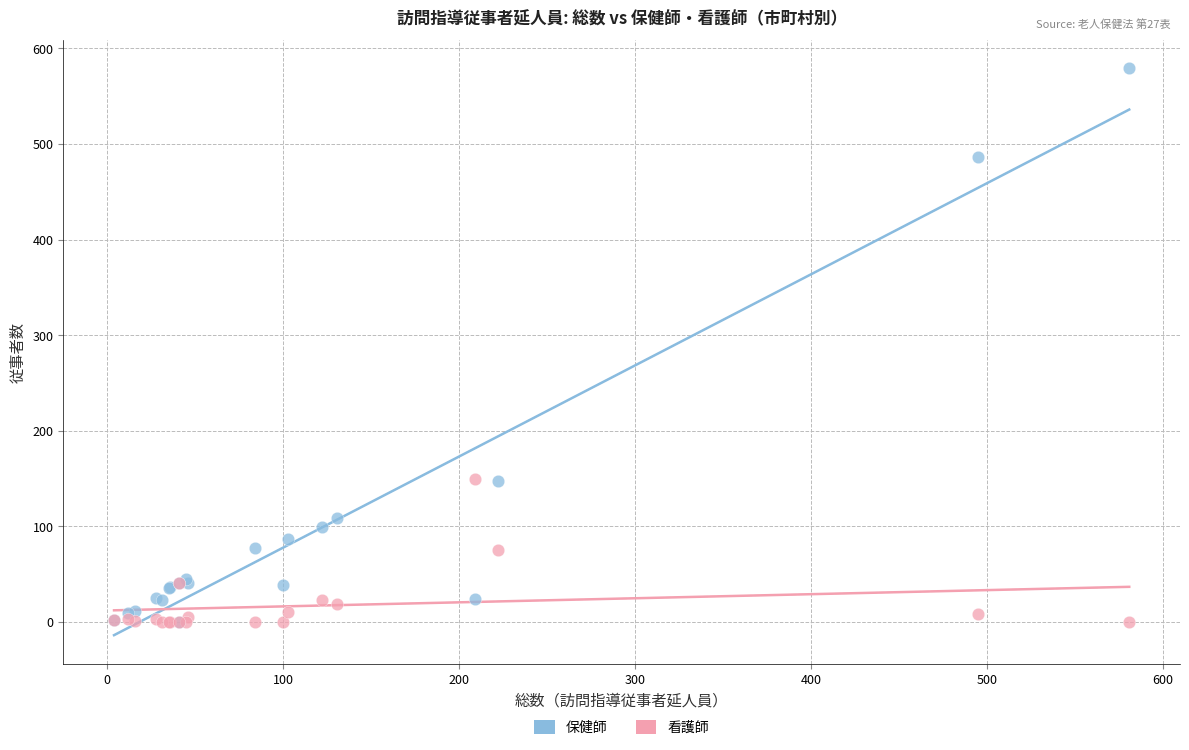

What are all the series names shown in the legend?

保健師, 看護師